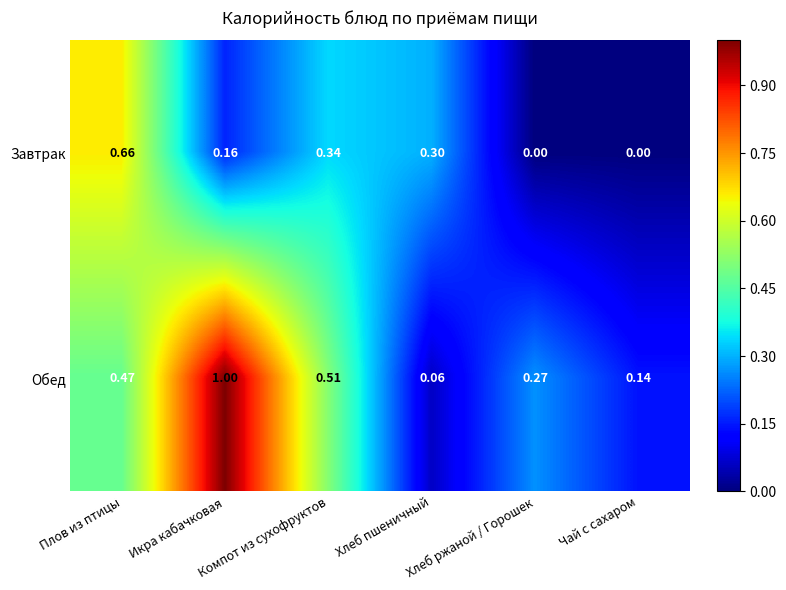

Rank the series at Хлеб ржаной / Горошек from highest to lowest value.

Обед, Завтрак